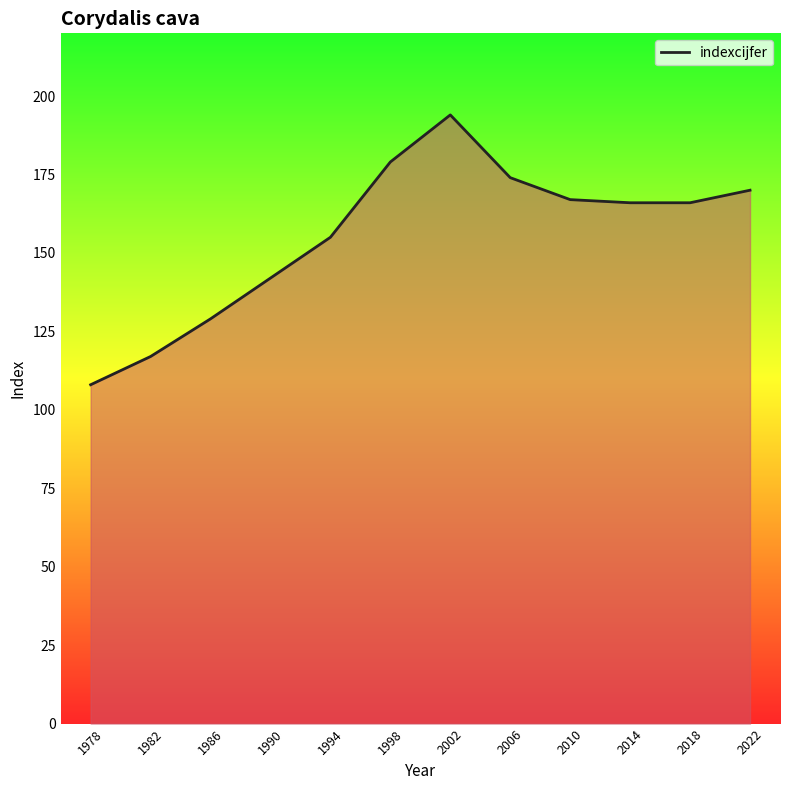

Read the value at 2006, to the nearest 5.

175